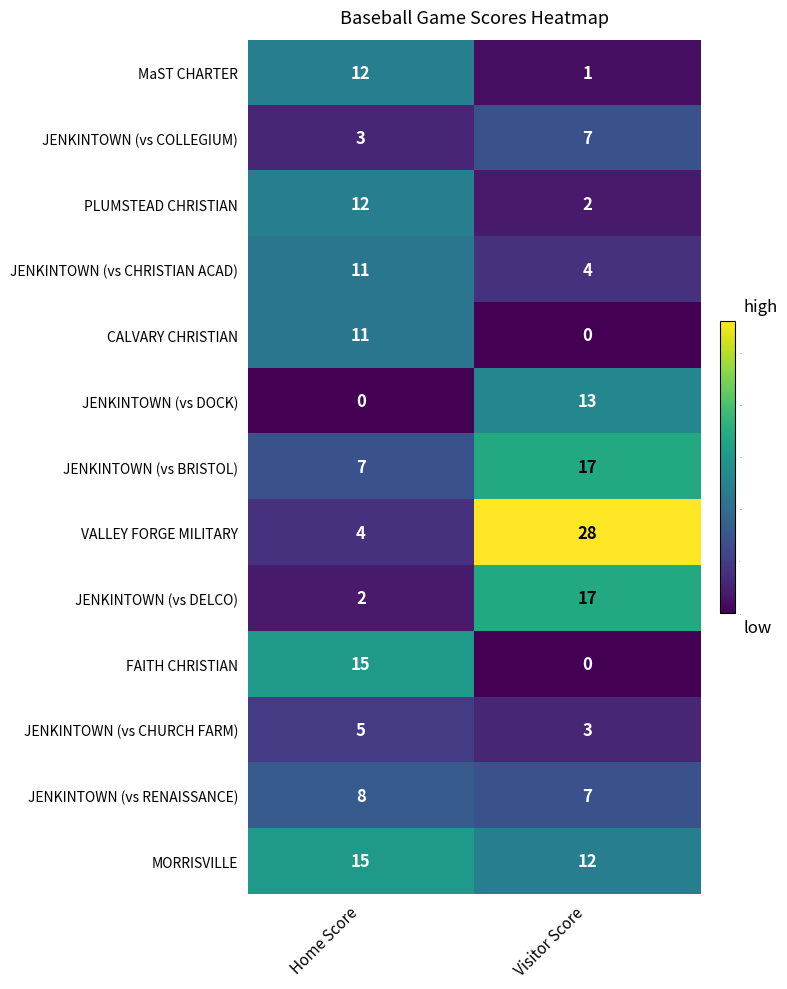

What is the greatest value displayed?

28